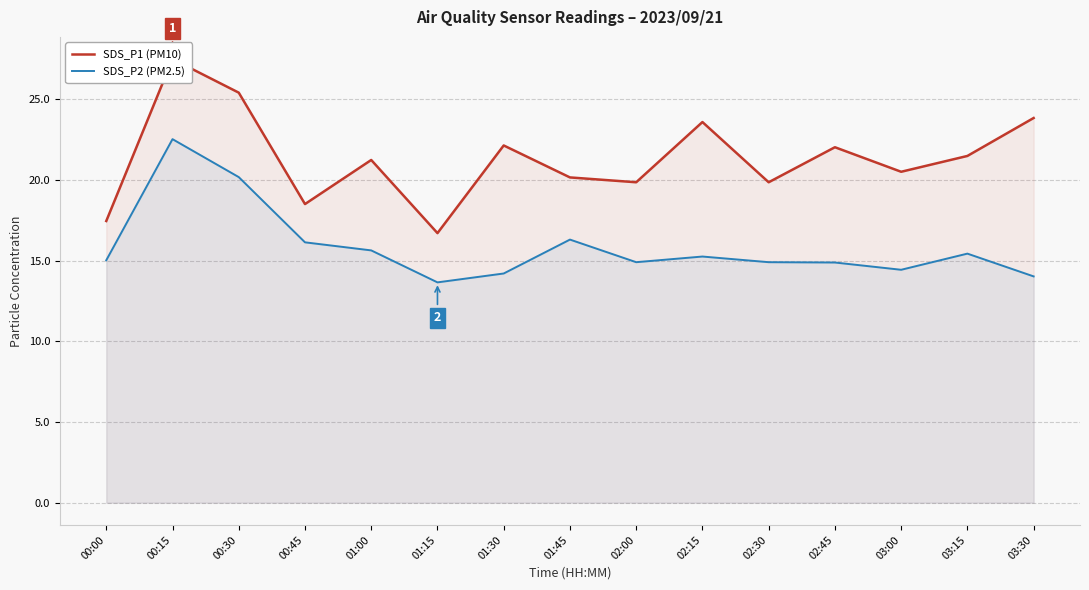

Which category has the highest value in the SDS_P2 (PM2.5) series?

00:15